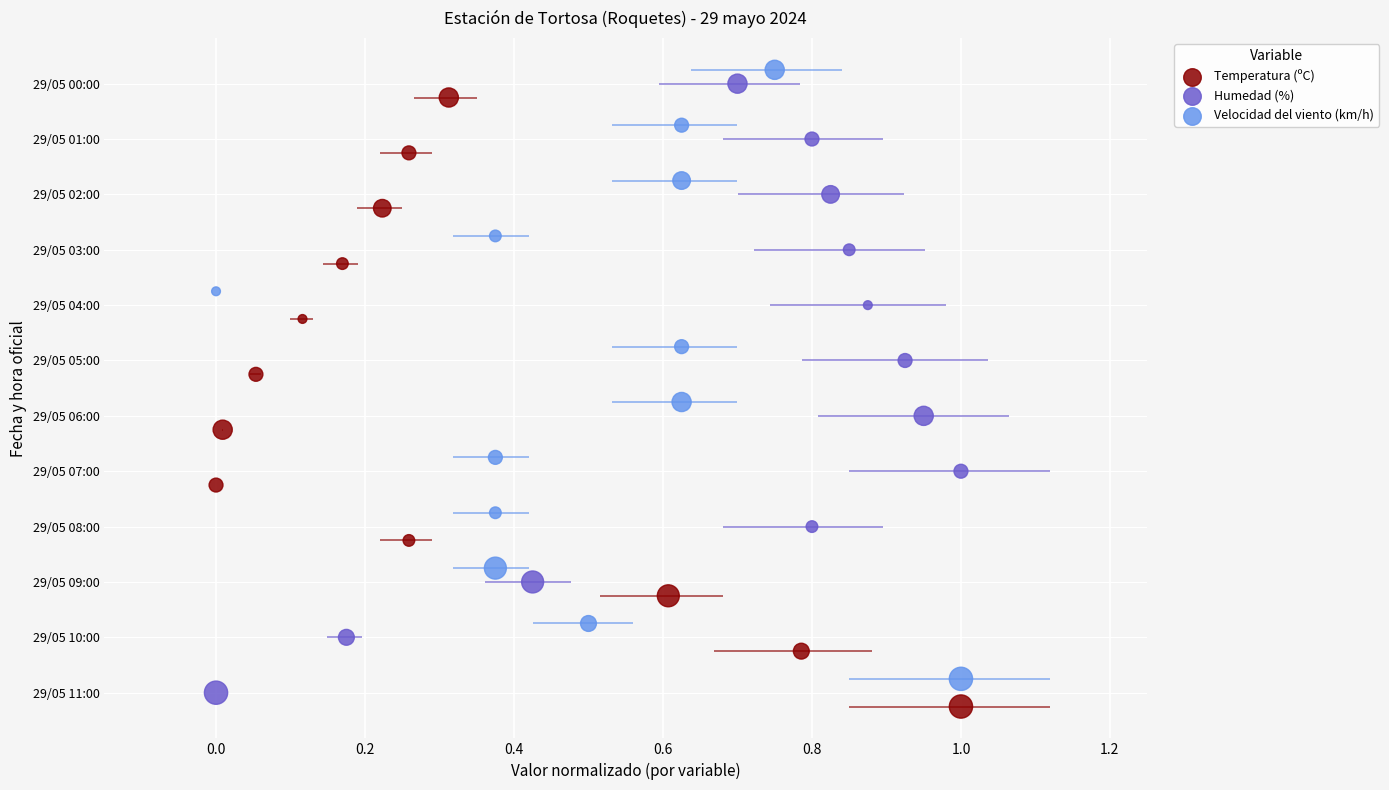

Which series has the largest Y range (max minus min)?

Temperatura (ºC)